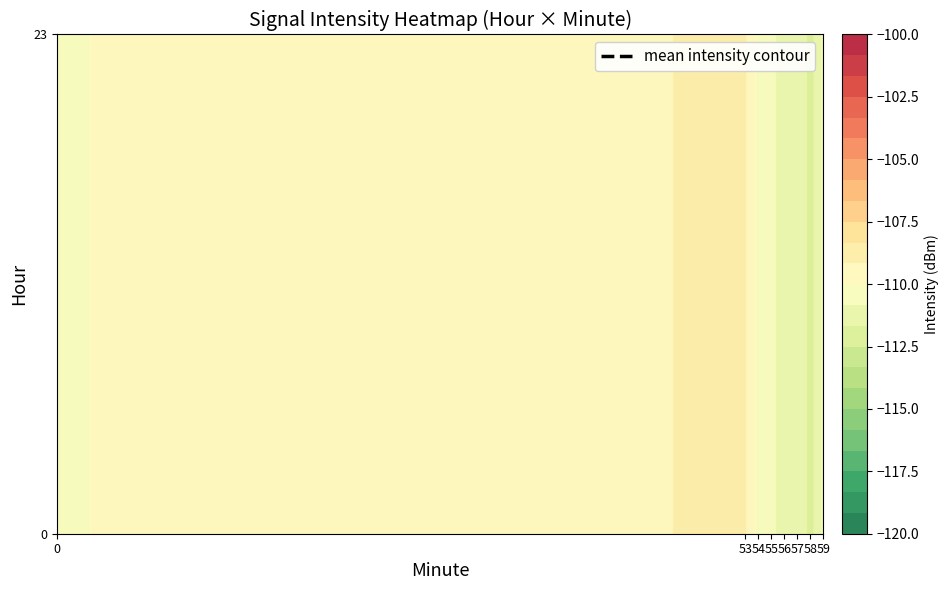

Is the value of 0 at 26 greater than the value of 23 at 26?

No